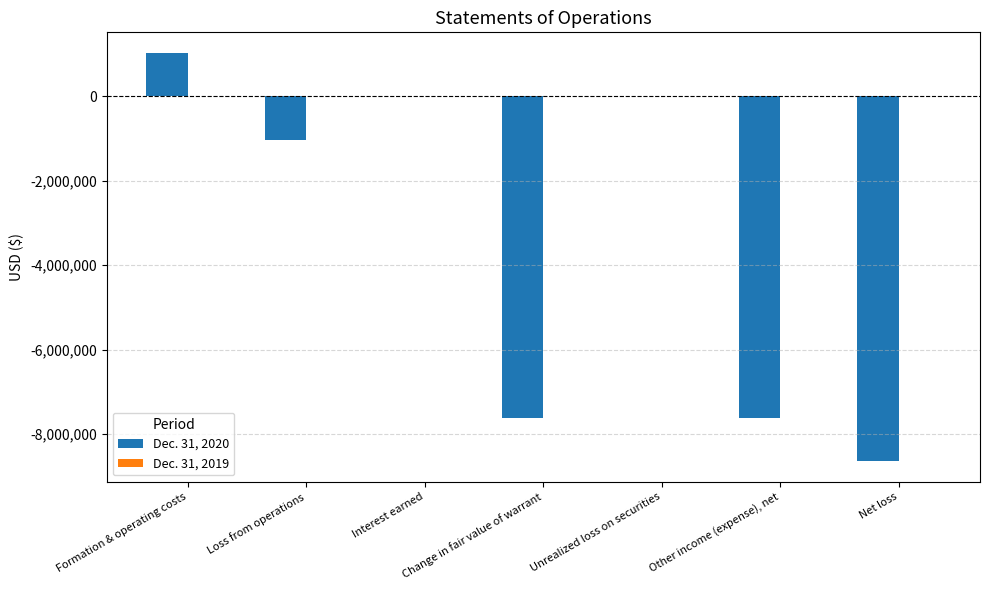

At which category is the sum across all series the highest?

Formation & operating costs